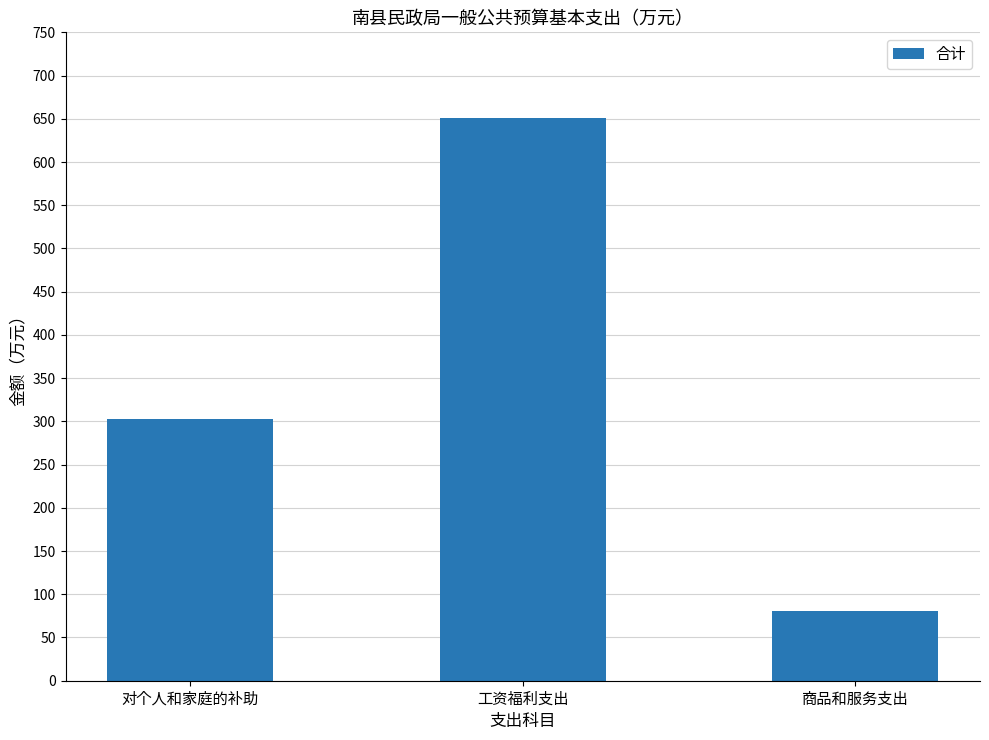

Count the number of categories in the chart.

3